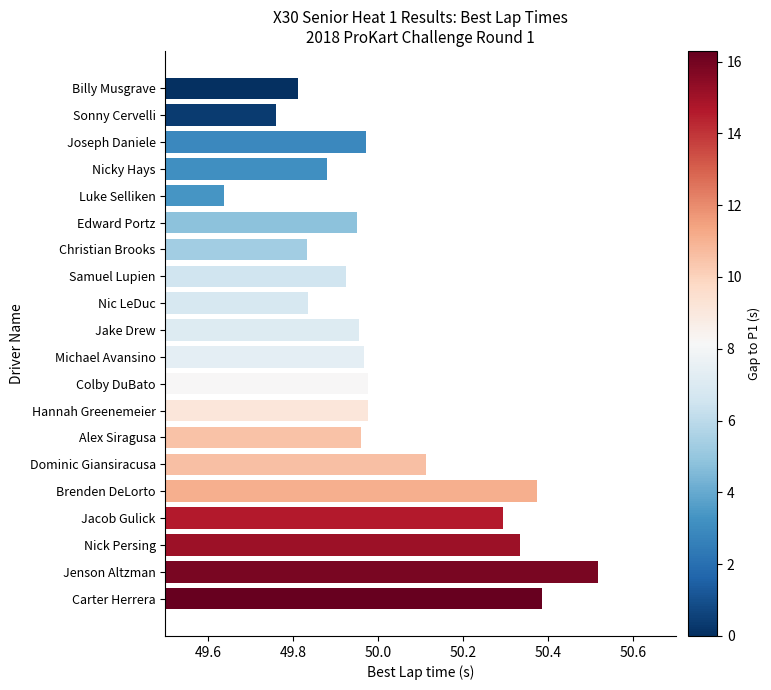

What is the difference between the values at Billy Musgrave and Carter Herrera?

0.6